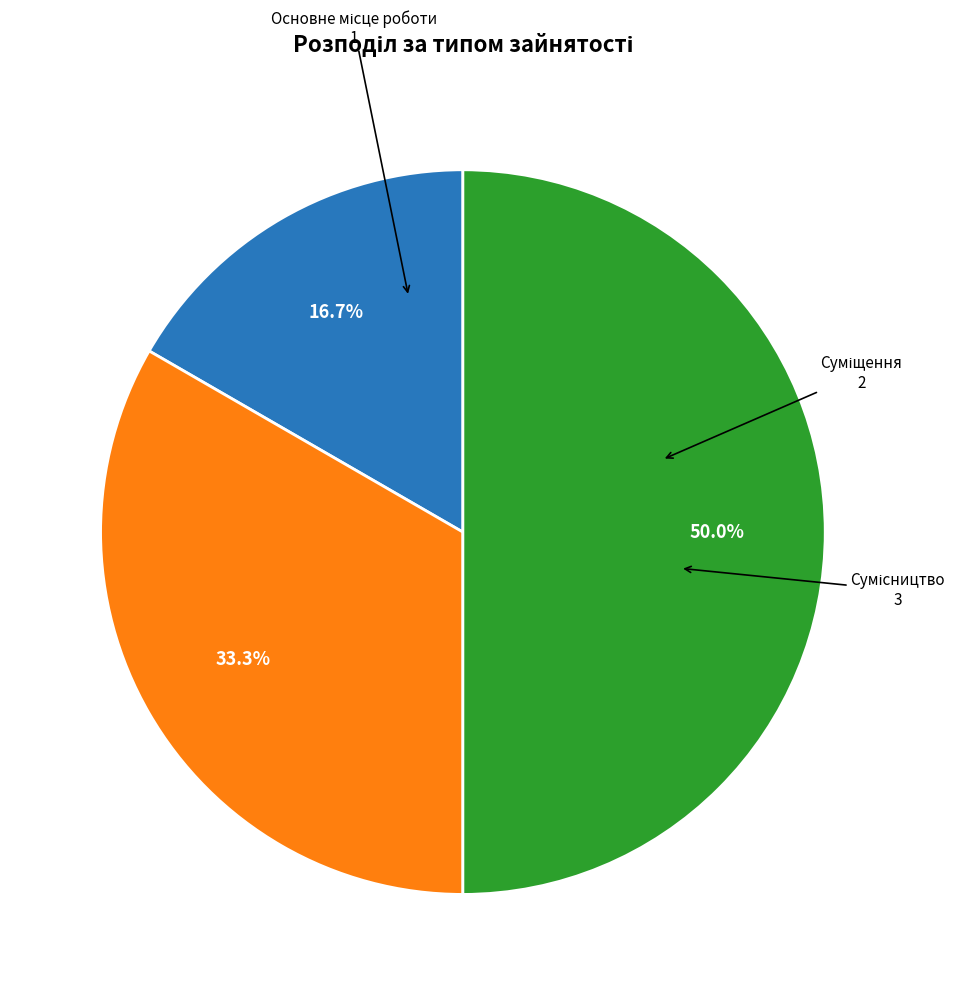

How many slices are in this pie chart?

3